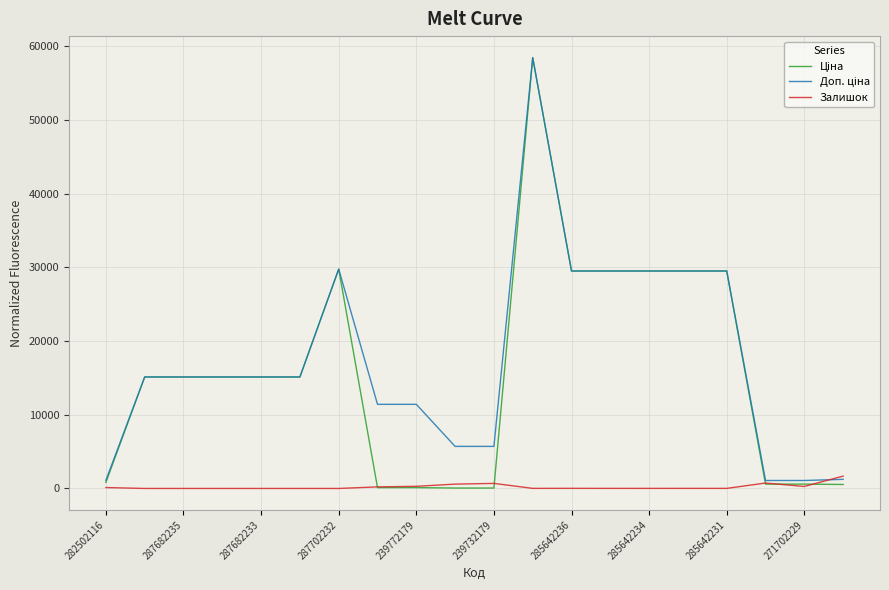

What is the maximum value shown in the chart?

58426.5